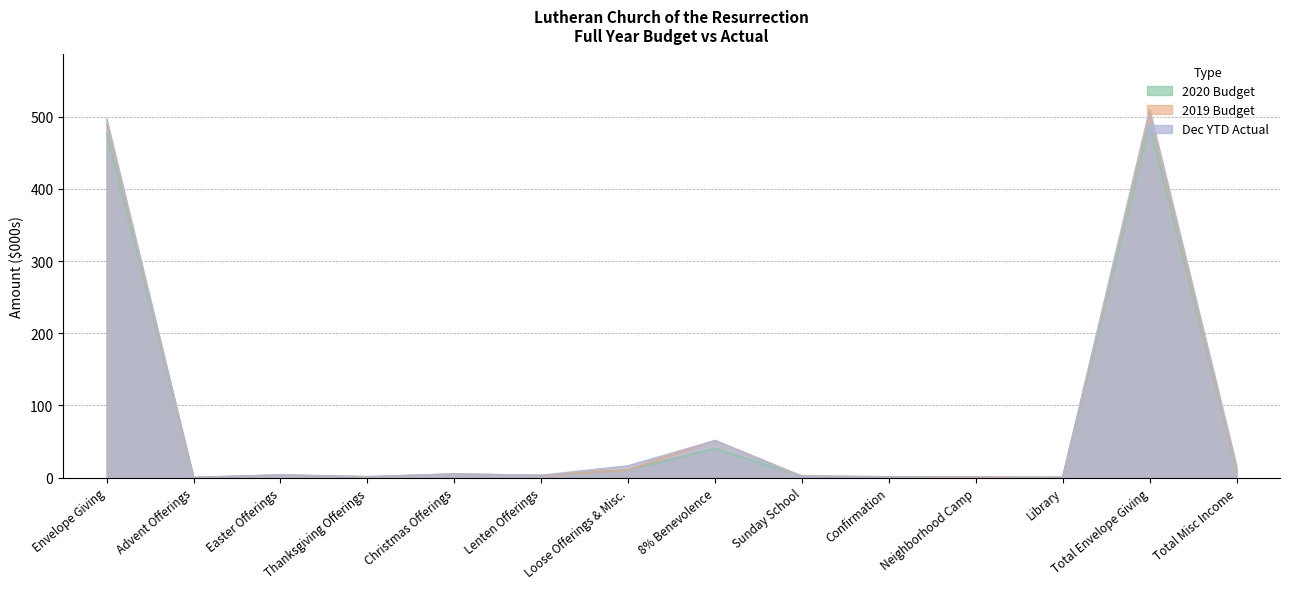

What is the label of the 2nd point from the right?

Total Envelope Giving